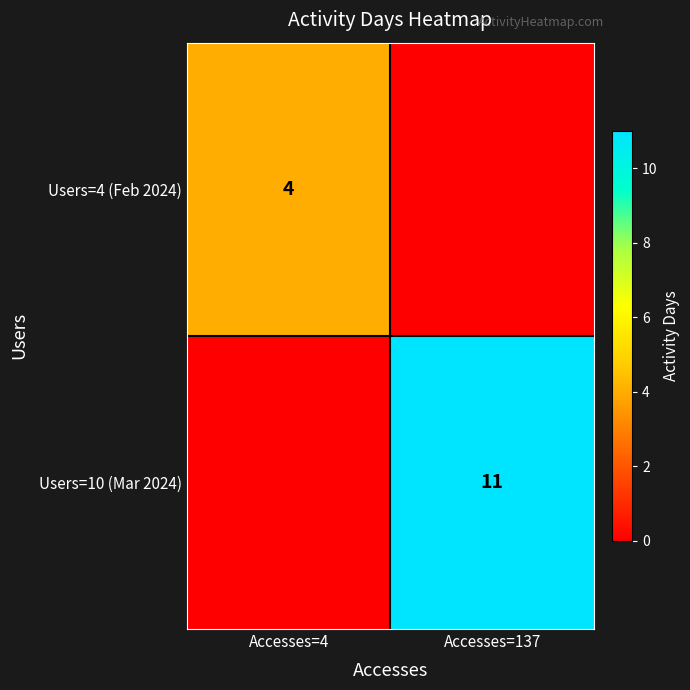

The value of Users=4 (Feb 2024) at Accesses=4 is 7. True or false?

False